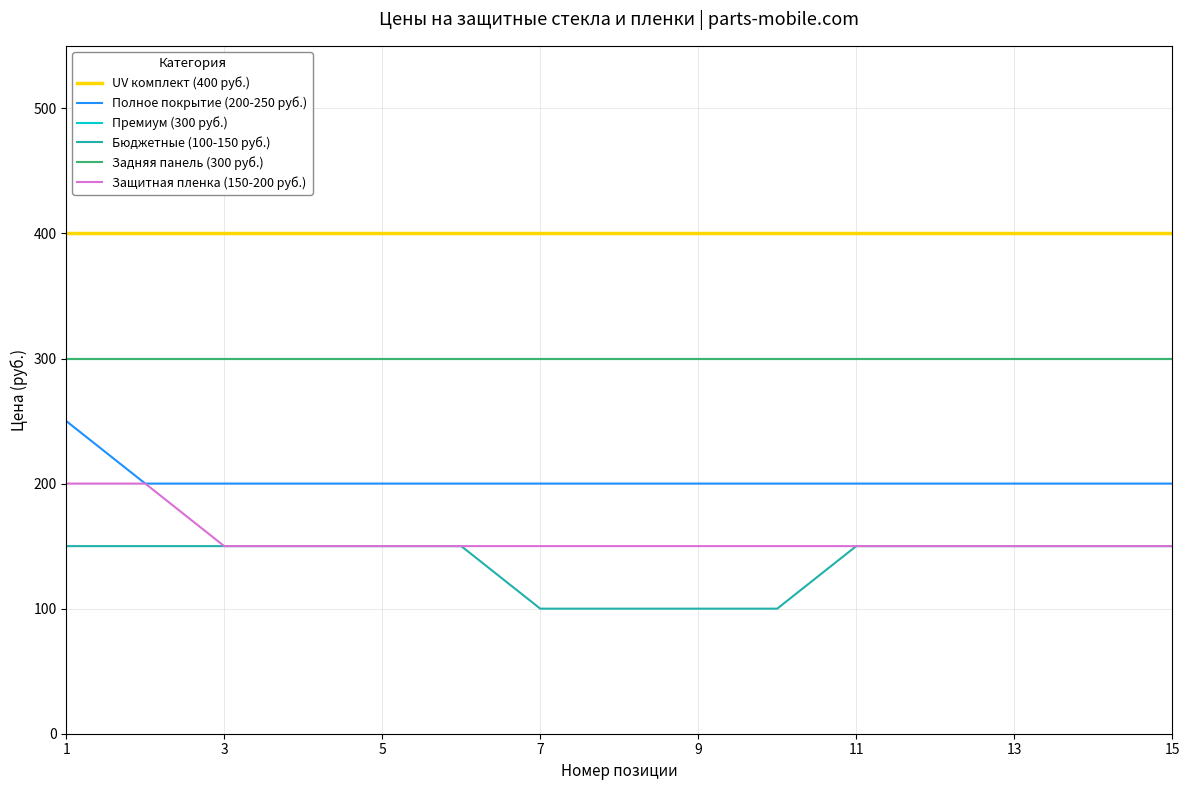

What is the maximum value shown in the chart?

400